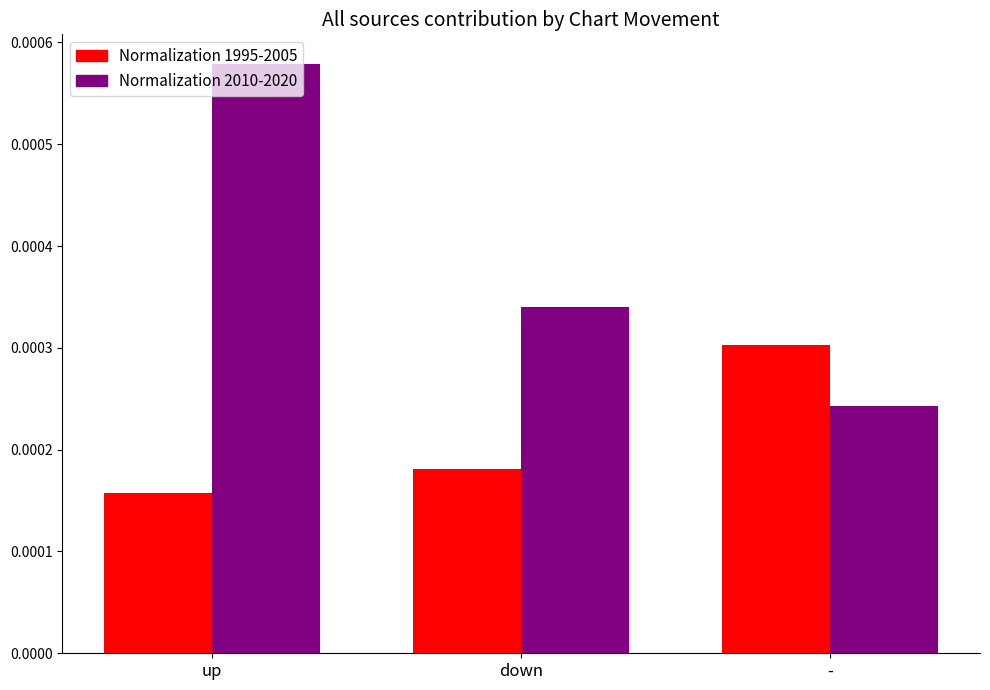

How many bars are there in total?

6